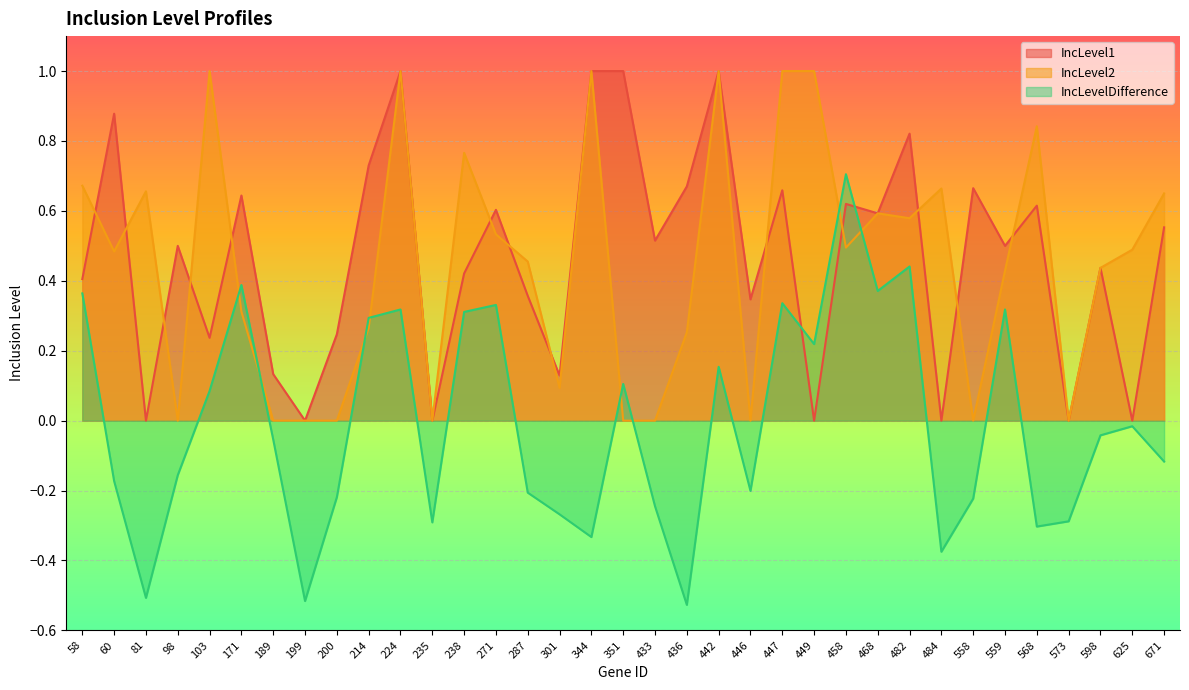

Rank the series by their maximum value, from highest to lowest.

IncLevel1, IncLevel2, IncLevelDifference